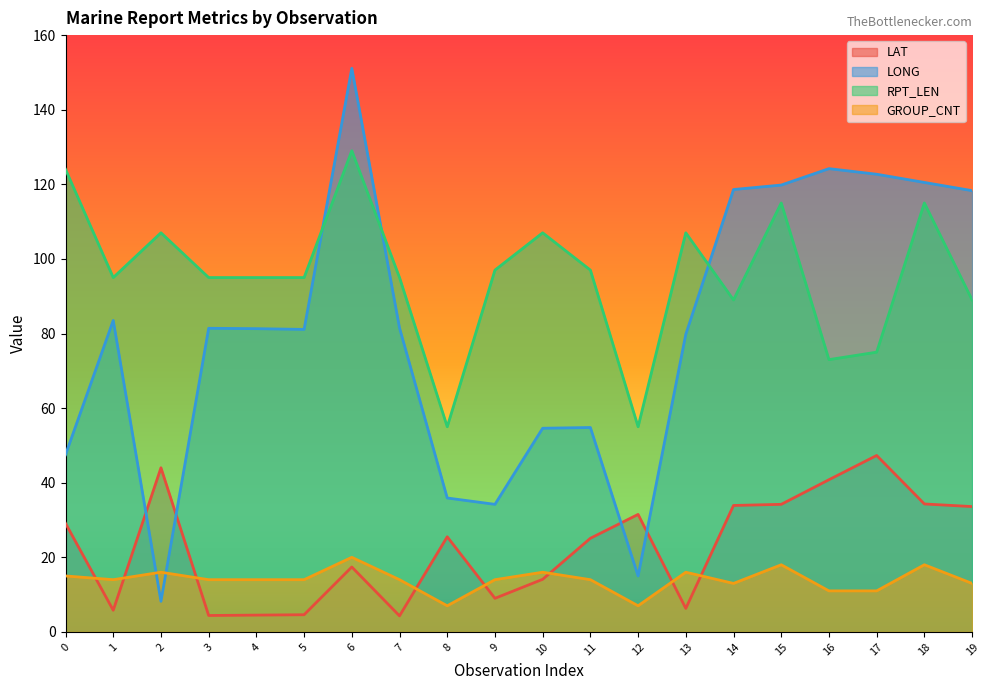

How many lines are shown in the chart?

4